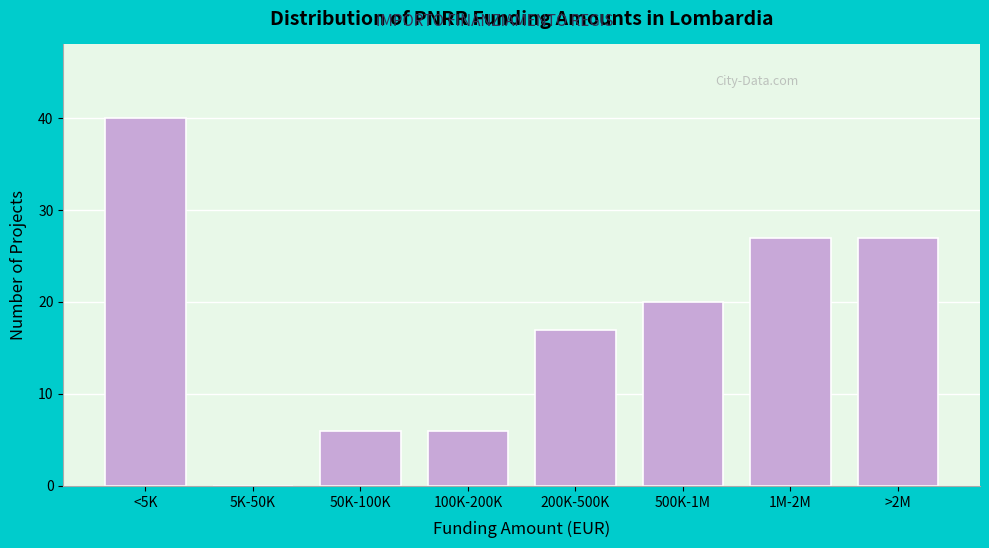

Reading left to right, what are all the values shown in this chart?

<5K=40	5K-50K=0	50K-100K=6	100K-200K=6	200K-500K=17	500K-1M=20	1M-2M=27	>2M=27